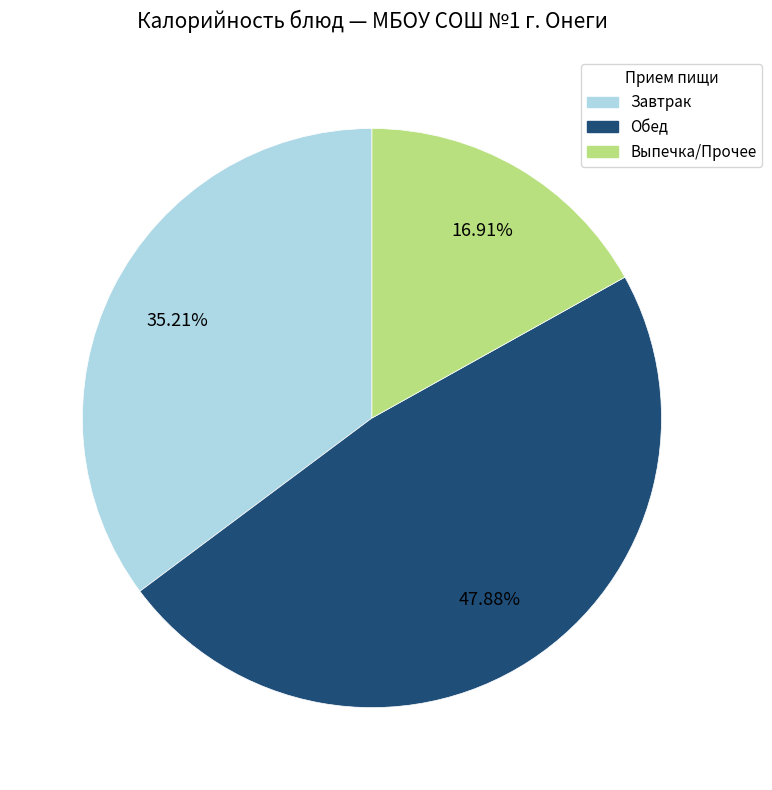

How many slices are in this pie chart?

3